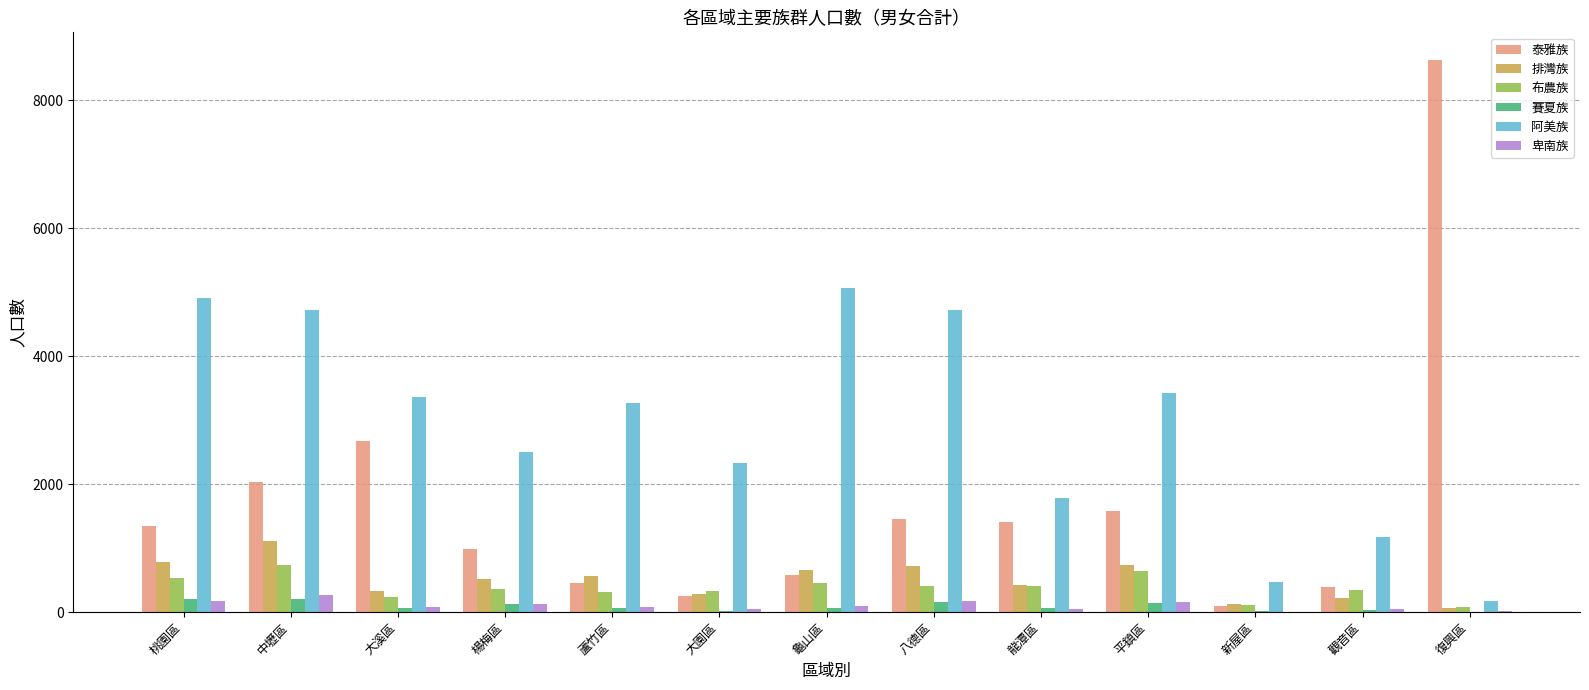

Is the value of 阿美族 at 楊梅區 greater than the value of 卑南族 at 龜山區?

Yes